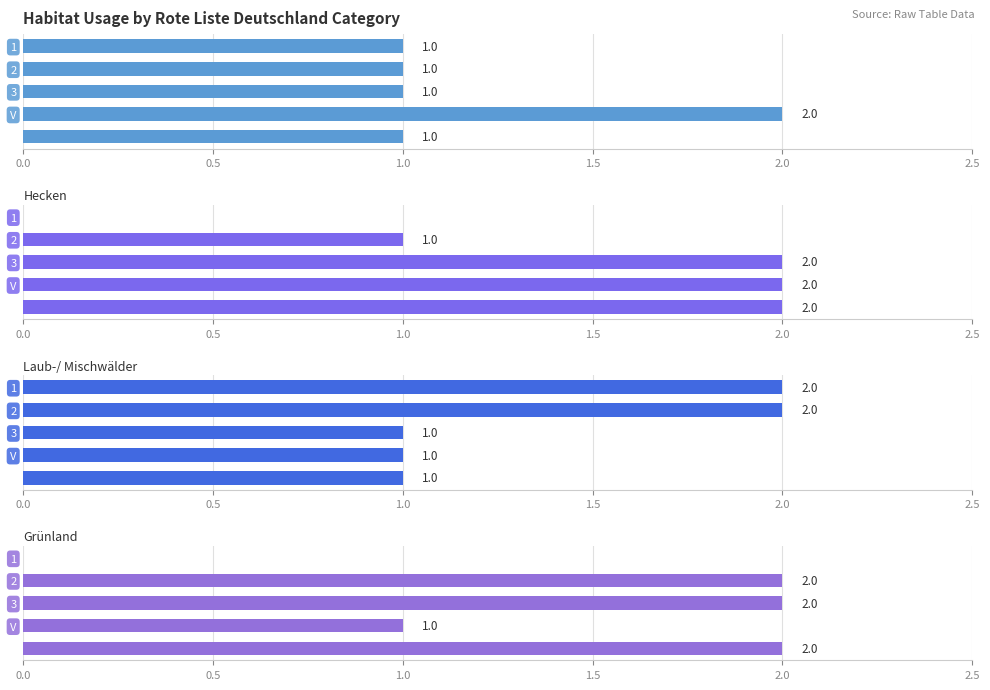

Reading left to right, extract all data points from this chart.

Siedlungen: 1	1	1	2	1
Hecken: 0	1	2	2	2
Laub-/ Mischwälder: 2	2	1	1	1
Grünland: 0	2	2	1	2